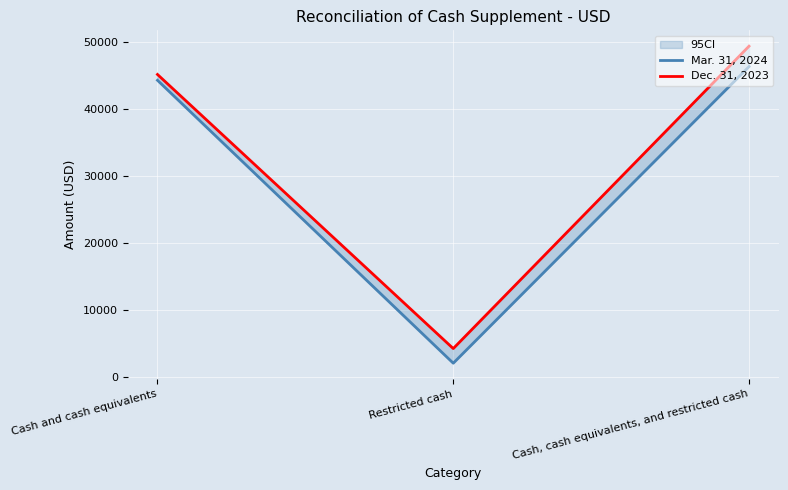

Rank the categories by Mar. 31, 2024 value from lowest to highest.

Restricted cash, Cash and cash equivalents, Cash, cash equivalents, and restricted cash